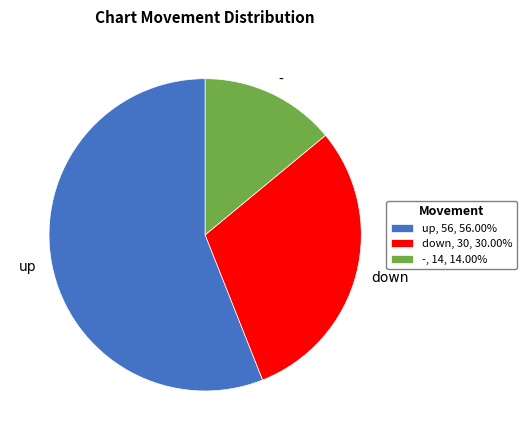

Do up and - together represent more than half of the pie?

Yes